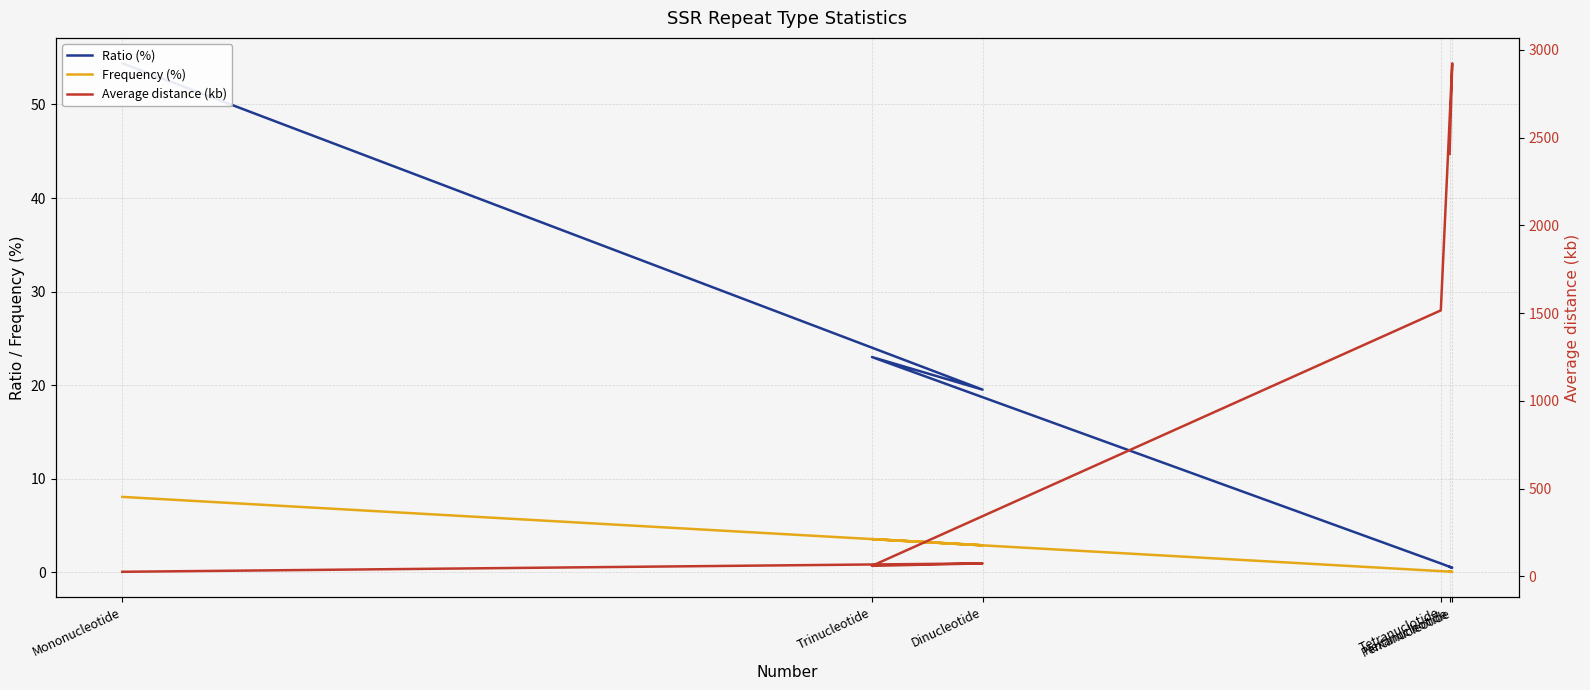

Does the chart display data point markers on the line(s)?

No